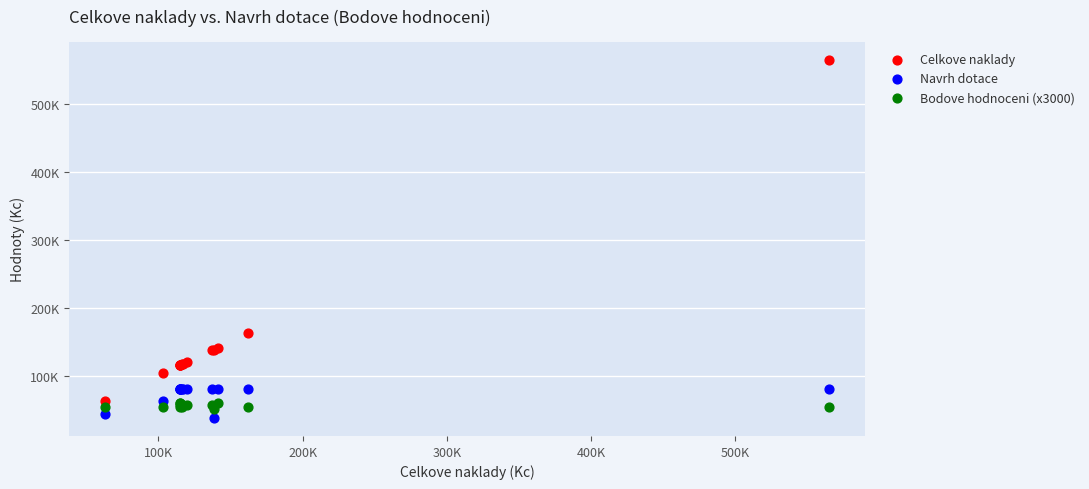

Which series contains the lowest Y value?

Navrh dotace